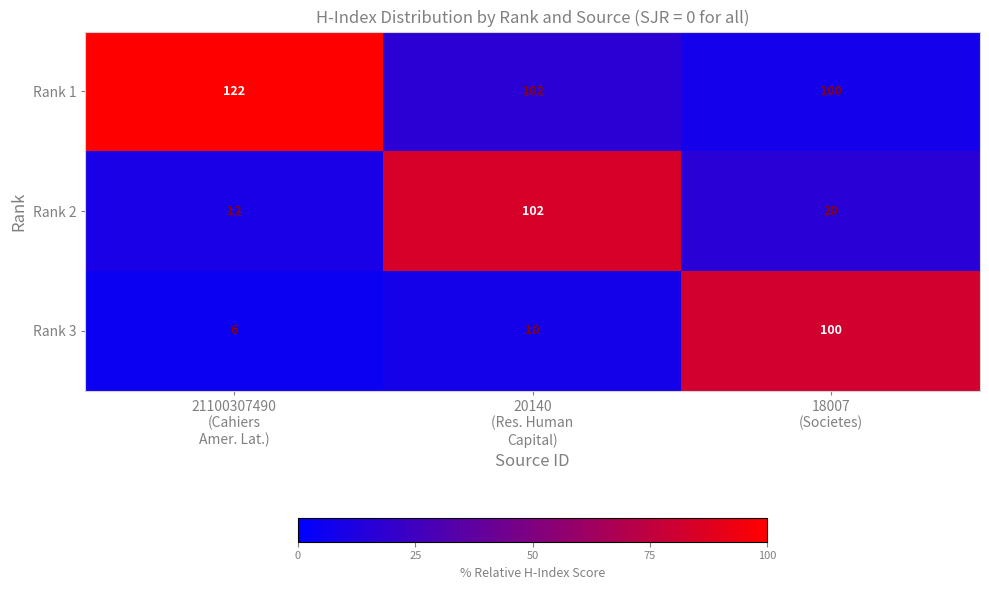

What is the minimum value shown in the chart?

6